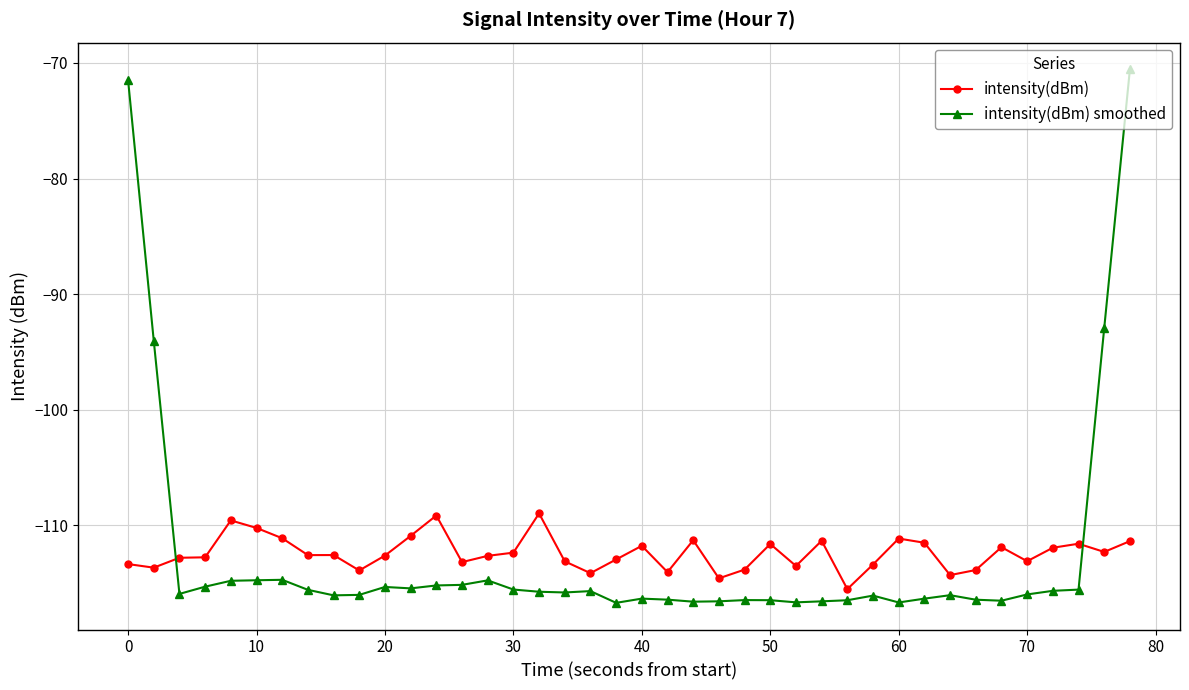

What is the minimum value shown in the chart?

-116.7